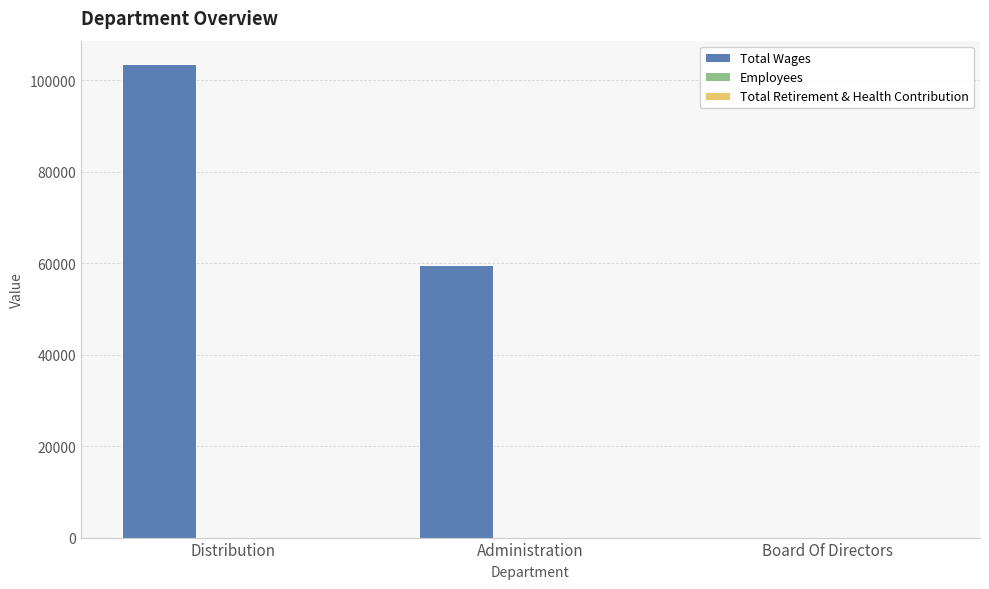

Which series has the largest total across all categories?

Total Wages